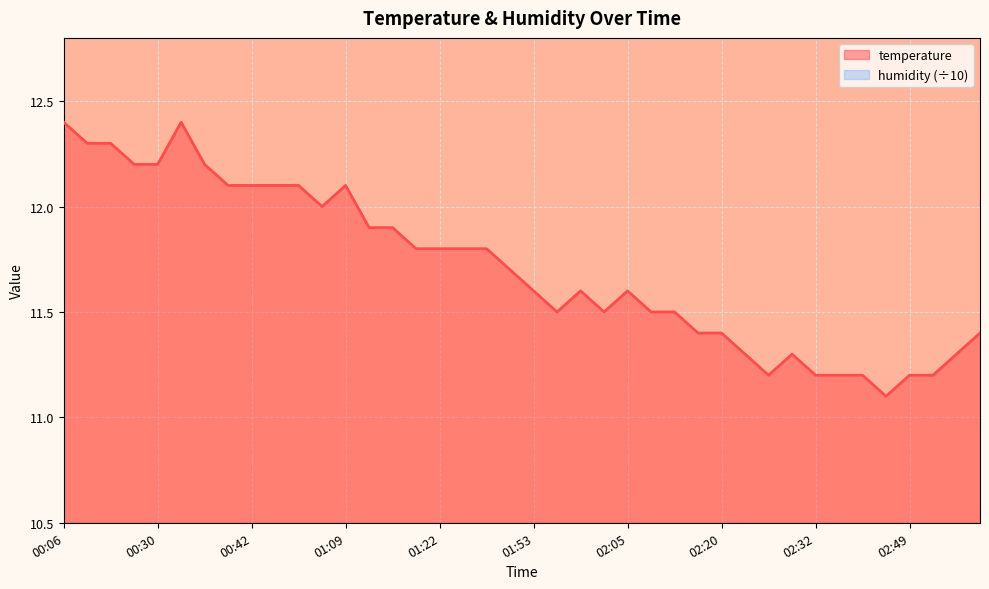

Reading left to right, what are all the values shown in this chart?

00:06=12.4	00:13=12.3	00:15=12.3	00:20=12.2	00:30=12.2	00:35=12.4	00:37=12.2	00:40=12.1	00:42=12.1	00:47=12.1	00:52=12.1	00:54=12.0	01:09=12.1	01:14=11.9	01:16=11.9	01:19=11.8	01:22=11.8	01:45=11.8	01:48=11.8	01:50=11.7	01:53=11.6	01:55=11.5	01:58=11.6	02:03=11.5	02:05=11.6	02:08=11.5	02:10=11.5	02:15=11.4	02:20=11.4	02:22=11.3	02:25=11.2	02:27=11.3	02:32=11.2	02:35=11.2	02:40=11.2	02:42=11.1	02:49=11.2	02:54=11.2	02:57=11.3	03:07=11.4